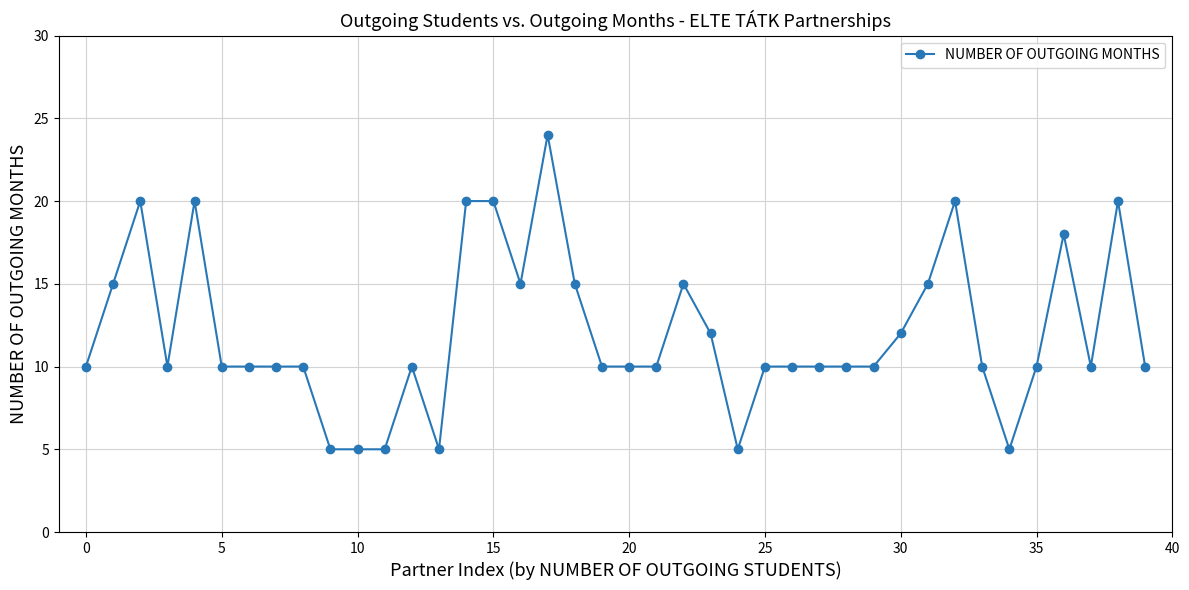

True or false: there are more than 0 points higher than both neighbors.

True